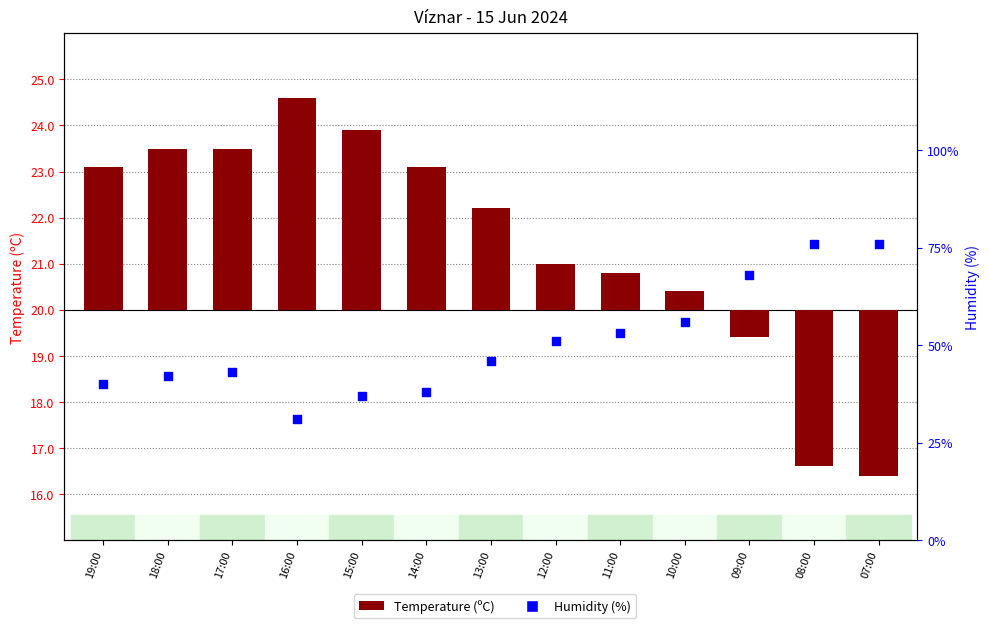

At which category is the sum across all series the highest?

08:00